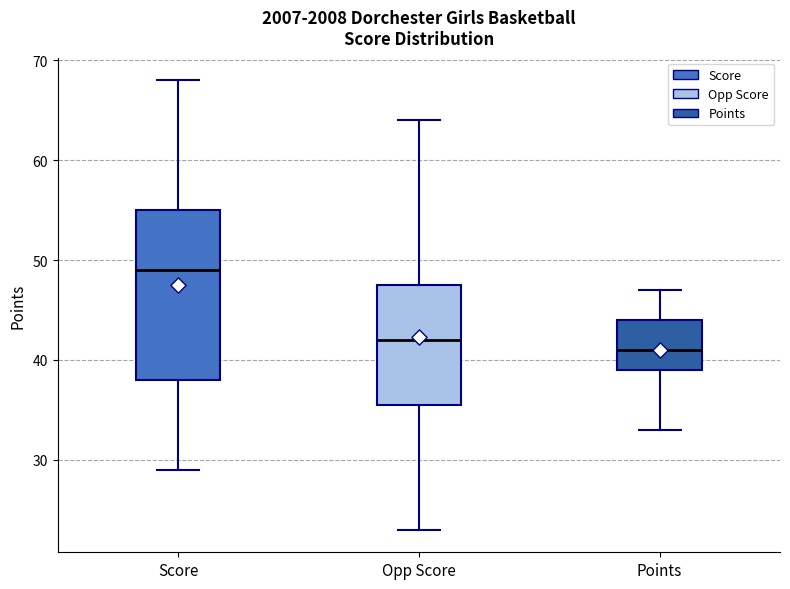

Comparing the boxes themselves (not the whiskers), which one is the tallest?

Score